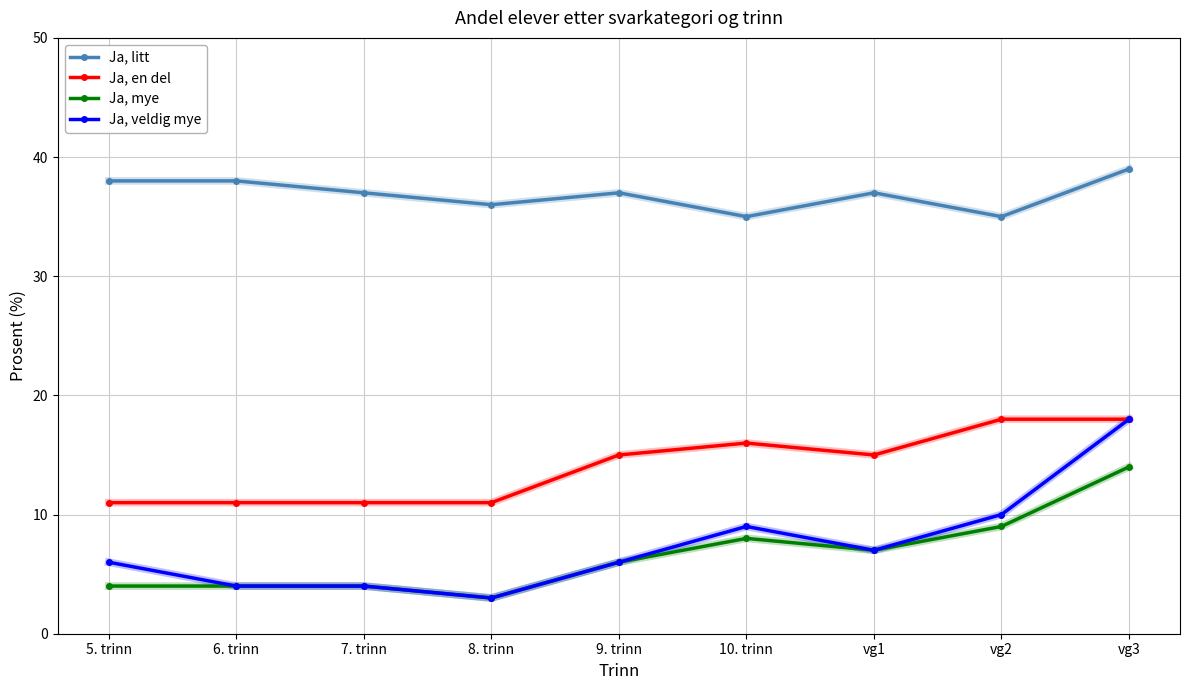

At which label does Ja, litt first exceed 37?

5. trinn